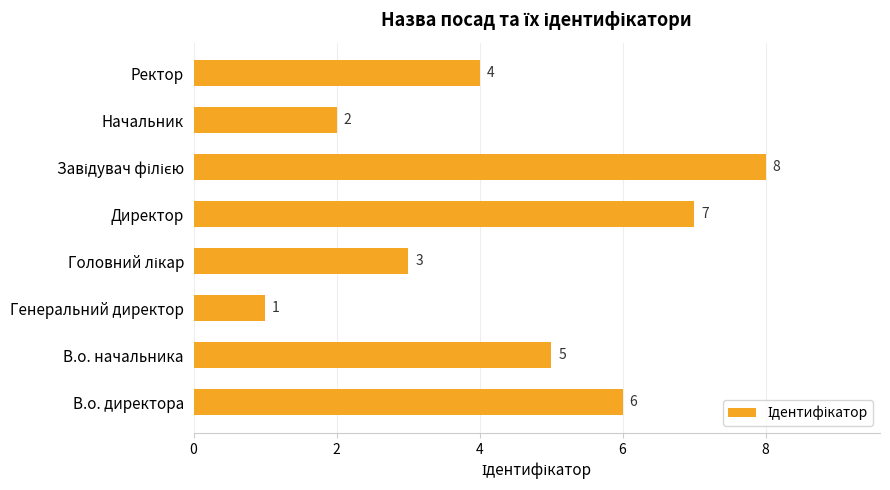

Reading bottom to top, list all the values displayed in this chart.

6	5	1	3	7	8	2	4